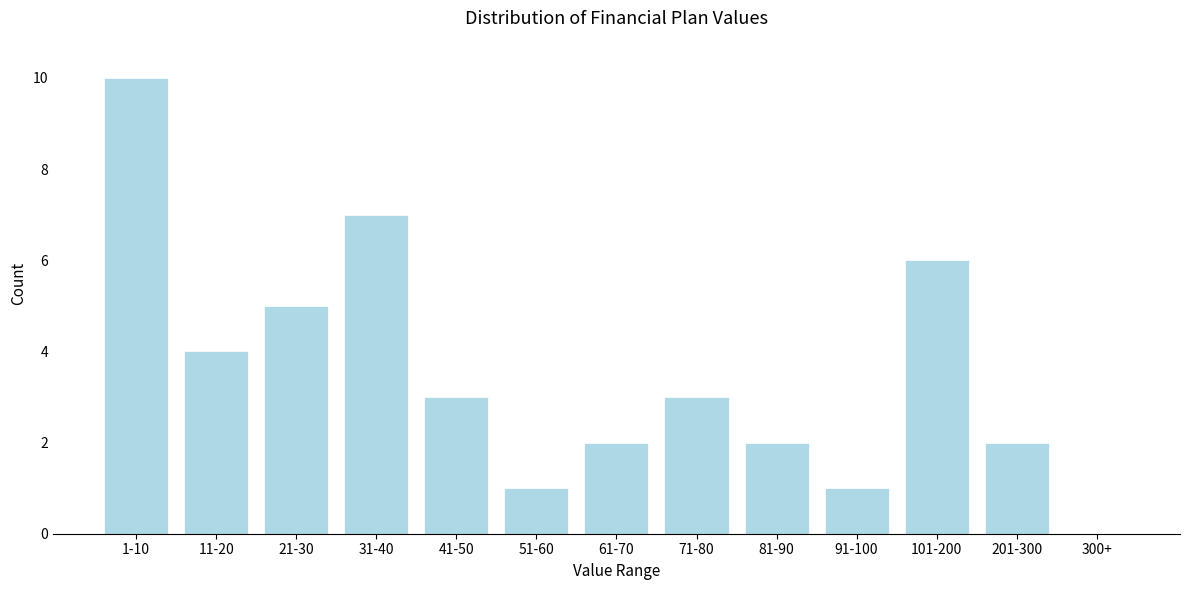

Reading right to left, transcribe all the data shown in this chart.

300+=0	201-300=2	101-200=6	91-100=1	81-90=2	71-80=3	61-70=2	51-60=1	41-50=3	31-40=7	21-30=5	11-20=4	1-10=10